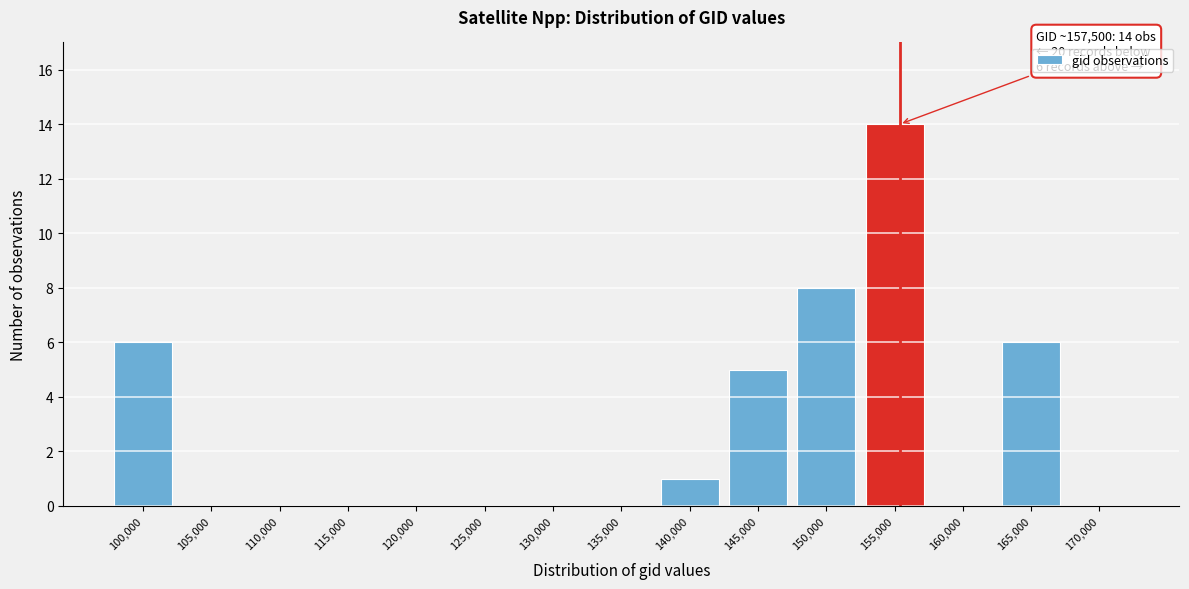

Reading right to left, what are all the values shown in this chart?

170,000=0	165,000=6	160,000=0	155,000=14	150,000=8	145,000=5	140,000=1	135,000=0	130,000=0	125,000=0	120,000=0	115,000=0	110,000=0	105,000=0	100,000=6